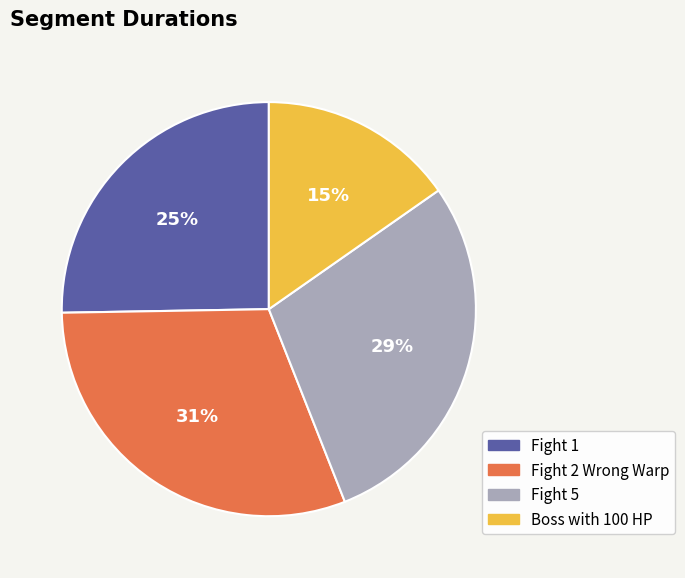

Does Fight 2 Wrong Warp account for over 50% of the chart?

No